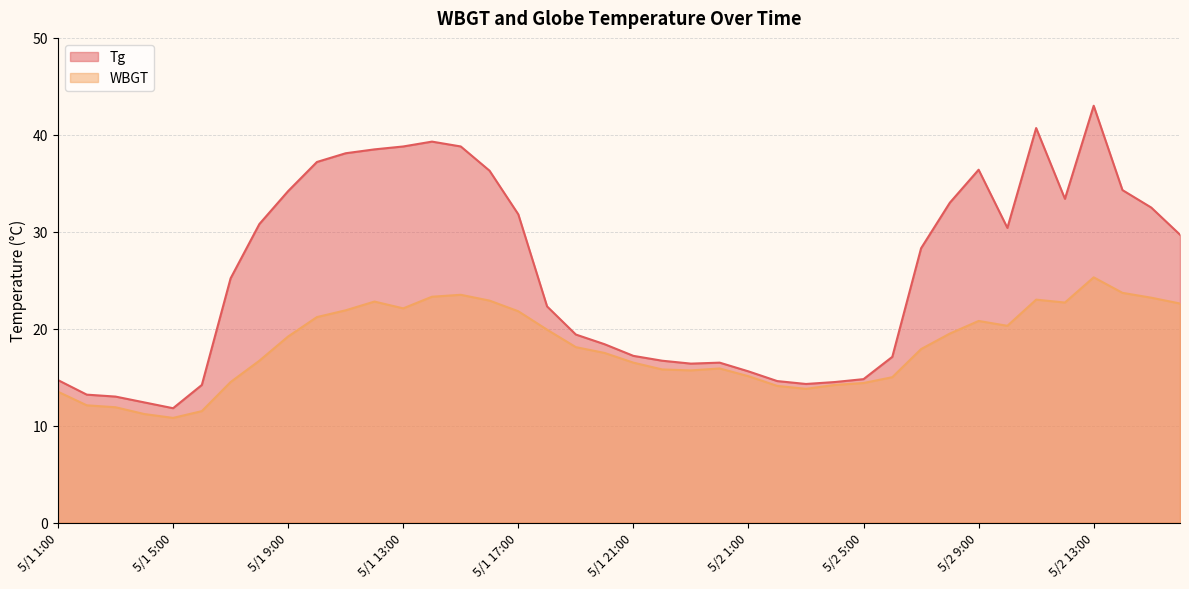

True or false: WBGT has a value of 18.1 at 5/1 19:00.

True